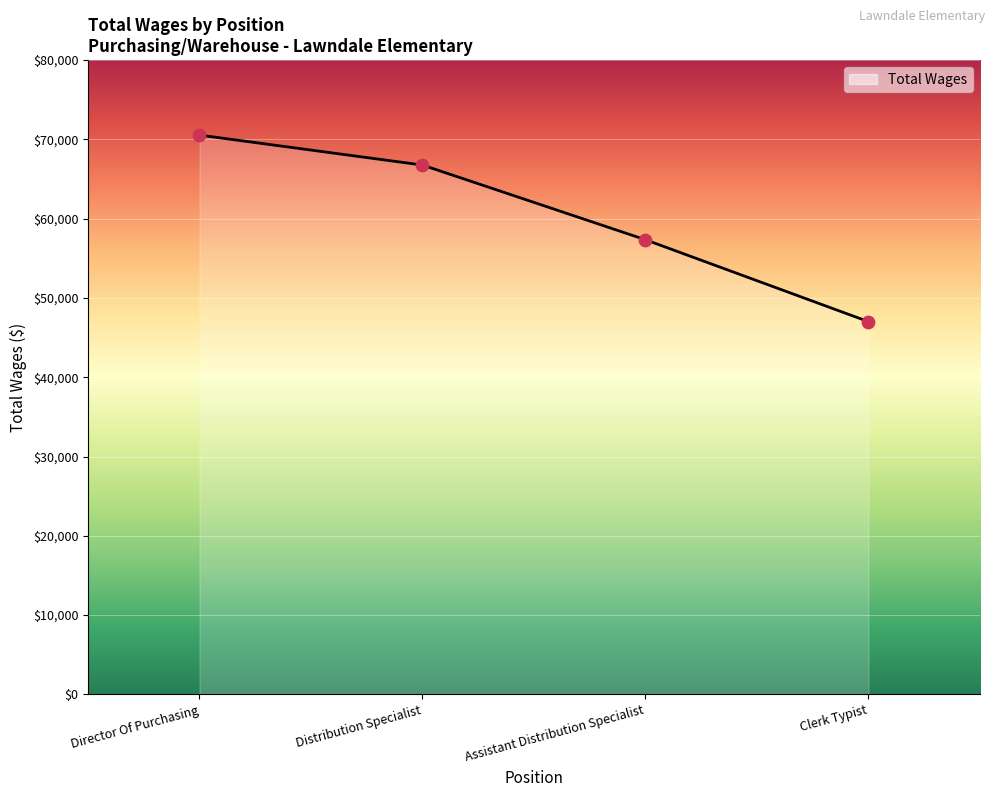

Between Director Of Purchasing and Clerk Typist, which is larger?

Director Of Purchasing